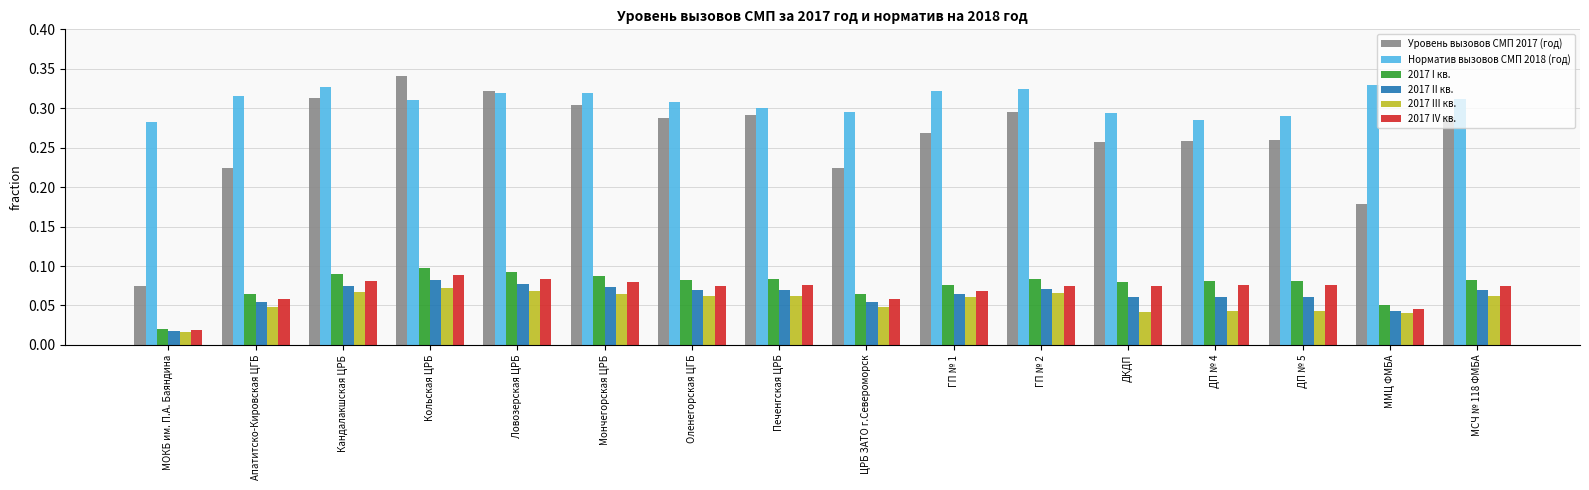

How many bars are there in total?

96